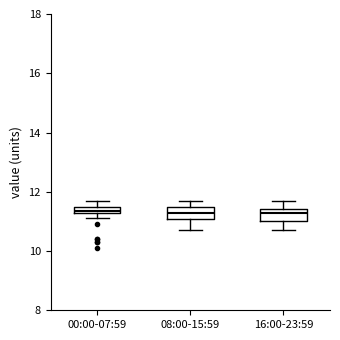

Where does the lower whisker of the box for 08:00-15:59 end on the y-axis? The values are not printed on the chart, so give them approximately, as read against the axis.

10.8